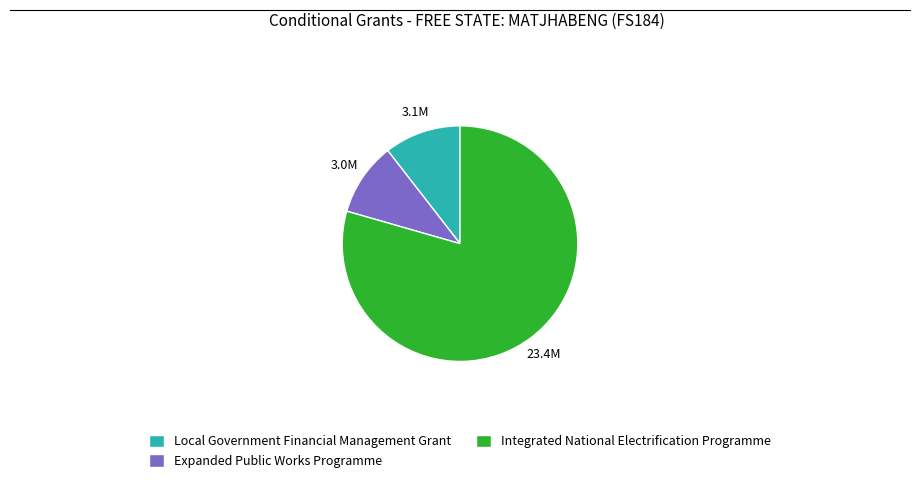

The Expanded Public Works Programme slice represents 10% of the pie. True or false?

True